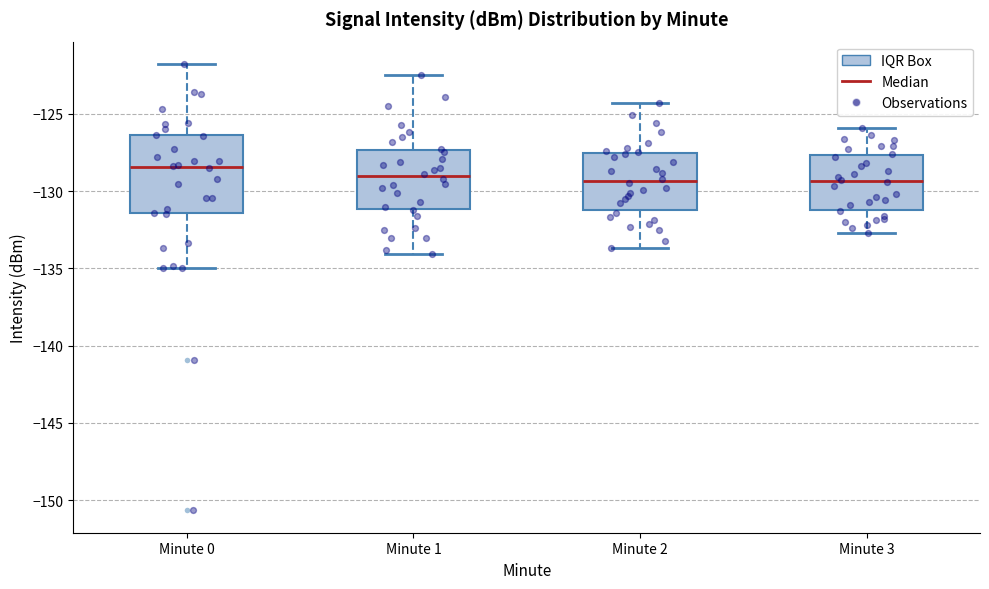

Comparing the boxes themselves (not the whiskers), which one is the tallest?

Minute 0